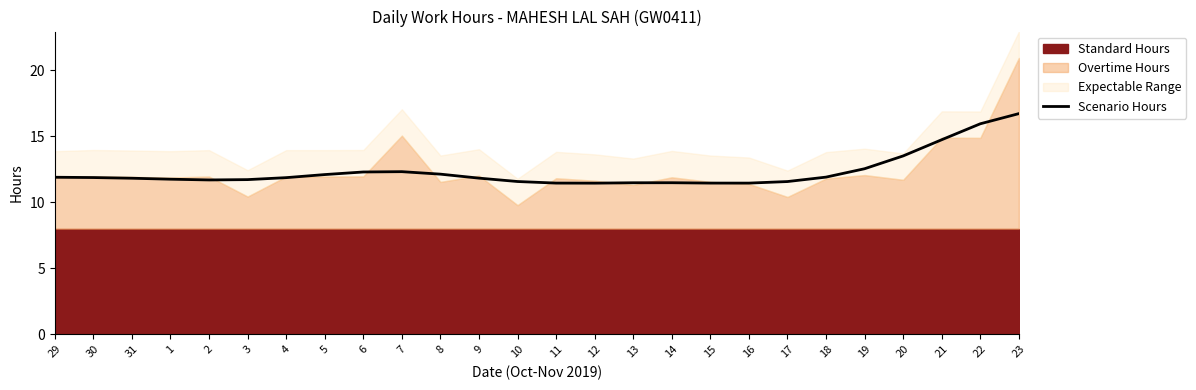

What is the difference between the maximum and minimum values?

5.3